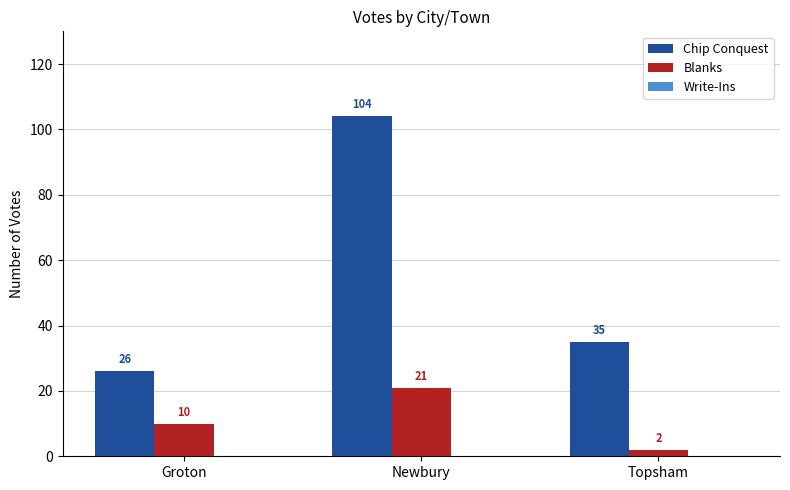

What is the difference between the Chip Conquest values at Topsham and Newbury?

69